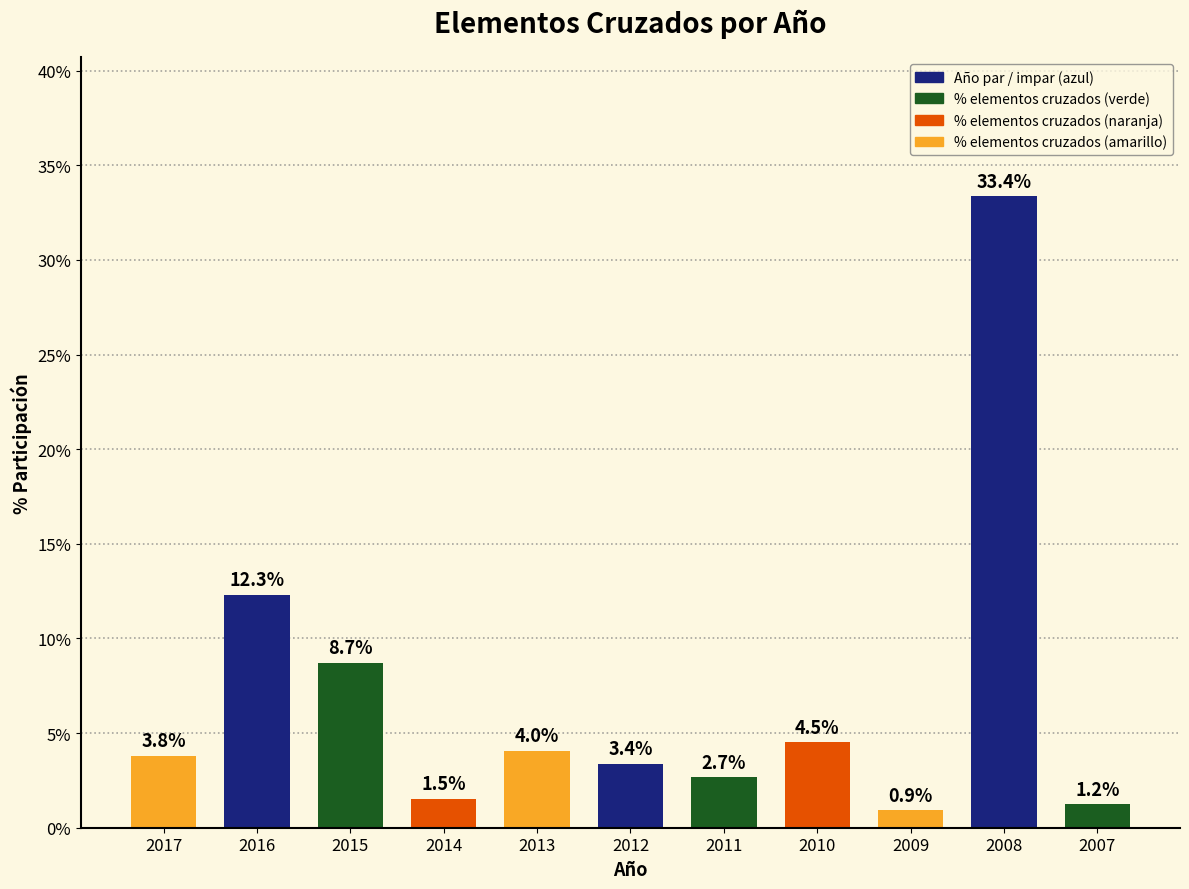

List the labels in order of value, smallest first.

2009, 2007, 2014, 2011, 2012, 2017, 2013, 2010, 2015, 2016, 2008